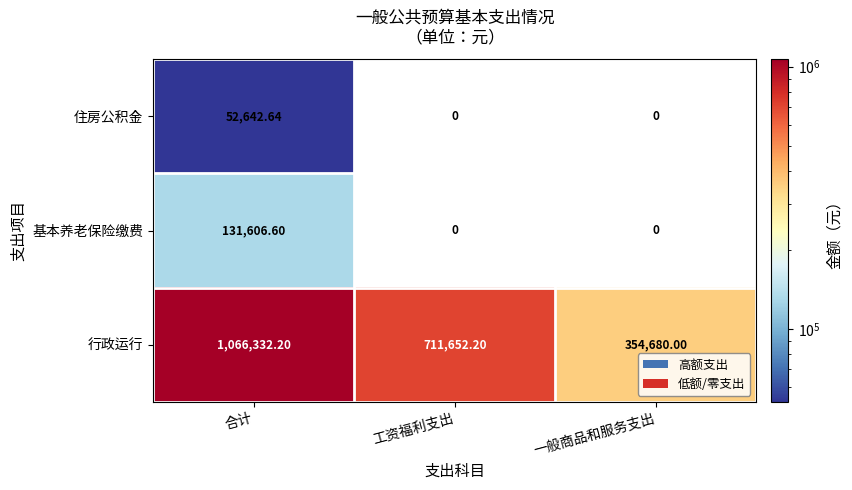

At which label does 行政运行 reach its minimum?

一般商品和服务支出